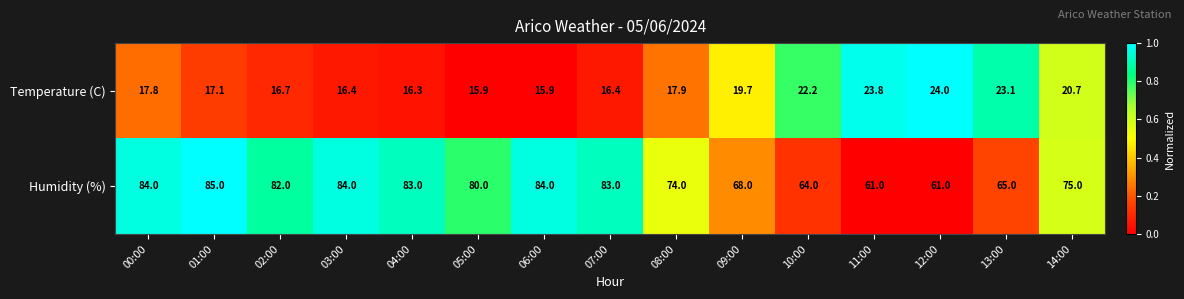

Read the Temperature (C) value at 04:00.

16.3